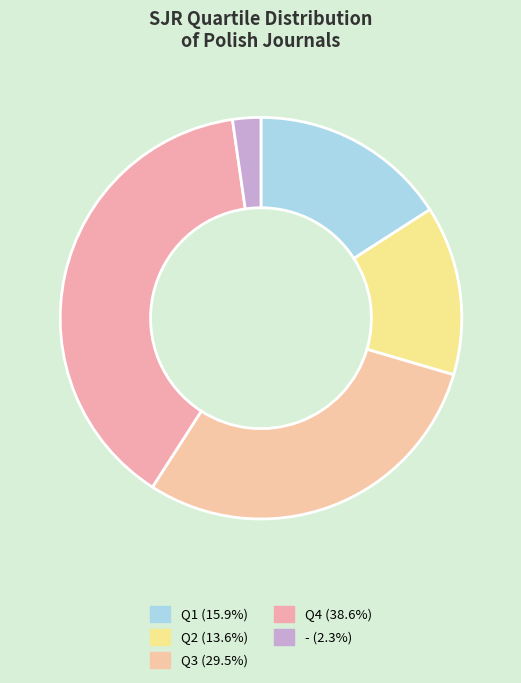

Is the sum of Q2 and Q3 greater than half?

No